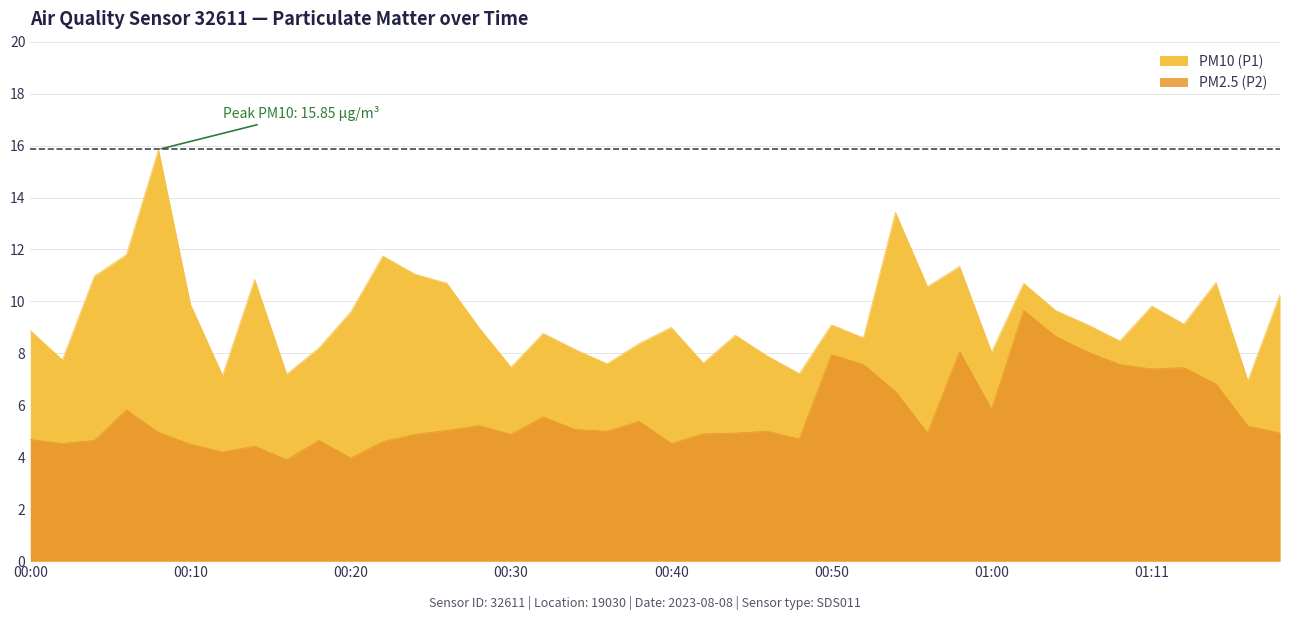

What are all the series names shown in the legend?

PM10 (P1), PM2.5 (P2)